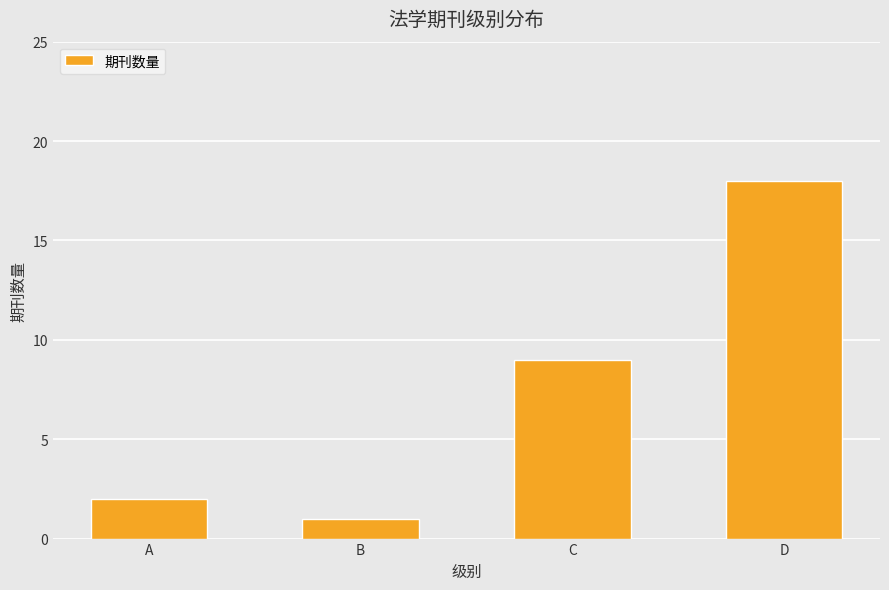

What is the maximum value shown in the chart?

18